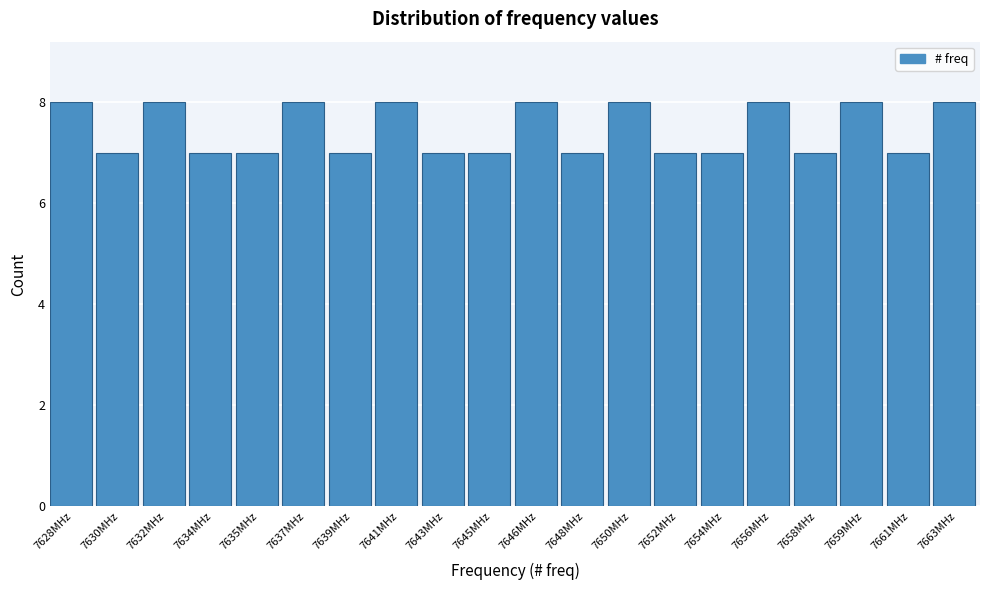

Reading left to right, what are all the values shown in this chart?

8	7	8	7	7	8	7	8	7	7	8	7	8	7	7	8	7	8	7	8